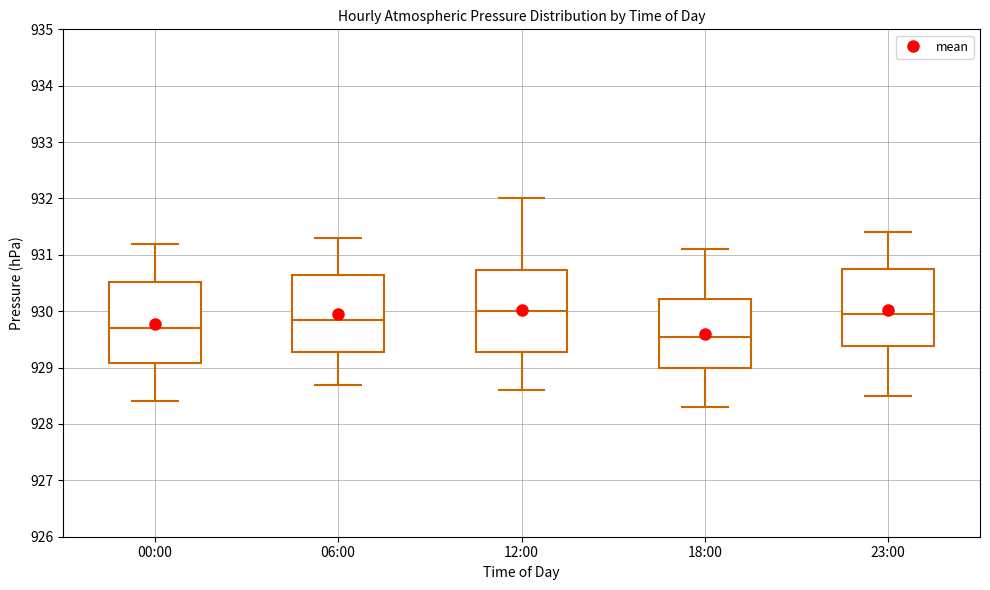

Where does the upper whisker of the box for 12:00 end on the y-axis? The values are not printed on the chart, so give them approximately, as read against the axis.

932.0